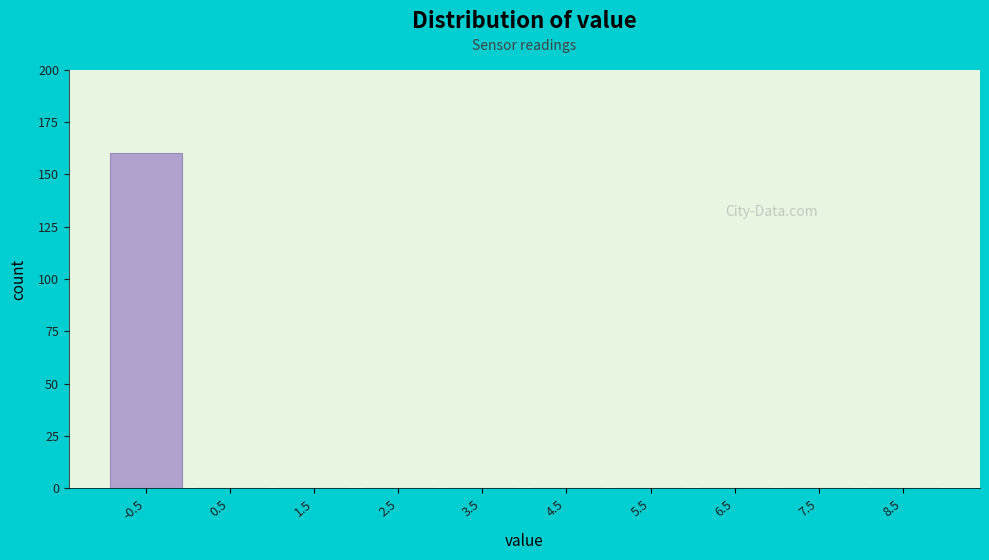

Reading right to left, what are all the values shown in this chart?

8.5=0	7.5=0	6.5=0	5.5=0	4.5=0	3.5=0	2.5=0	1.5=0	0.5=0	-0.5=160